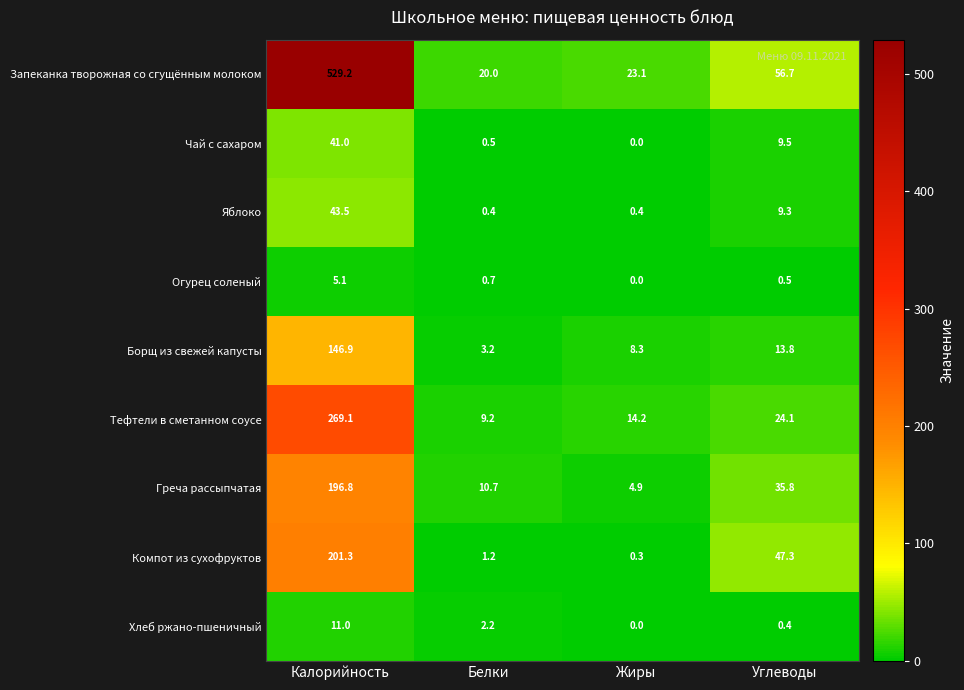

At Углеводы, list the series in order from smallest to largest.

Хлеб ржано-пшеничный, Огурец соленый, Яблоко, Чай с сахаром, Борщ из свежей капусты, Тефтели в сметанном соусе, Греча рассыпчатая, Компот из сухофруктов, Запеканка творожная со сгущённым молоком